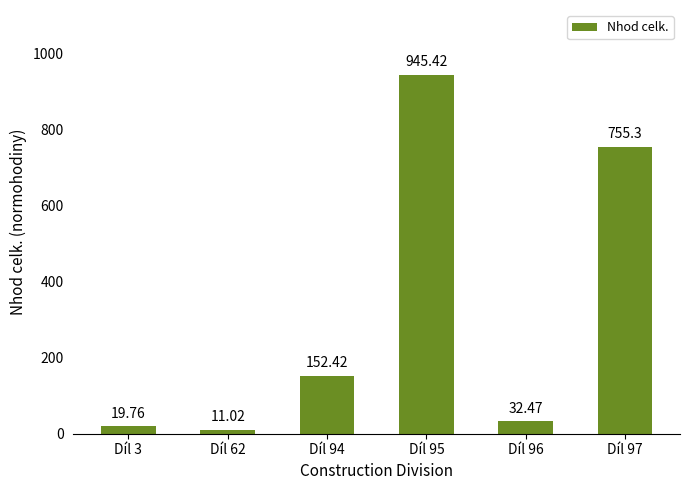

The value at Díl 94 is 254.3. True or false?

False